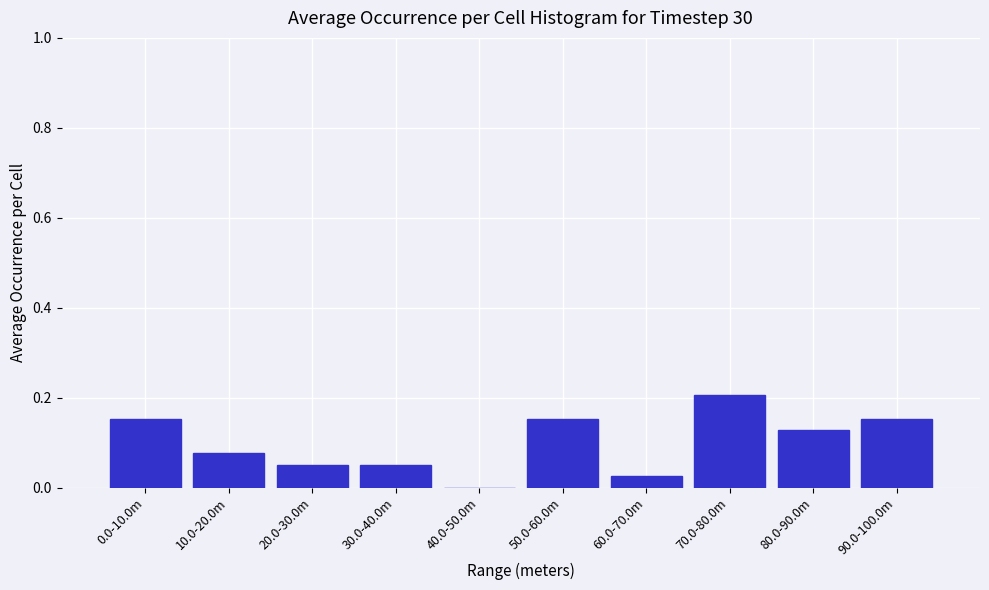

Is it true that the value at 10.0-20.0m is 0.0?

False